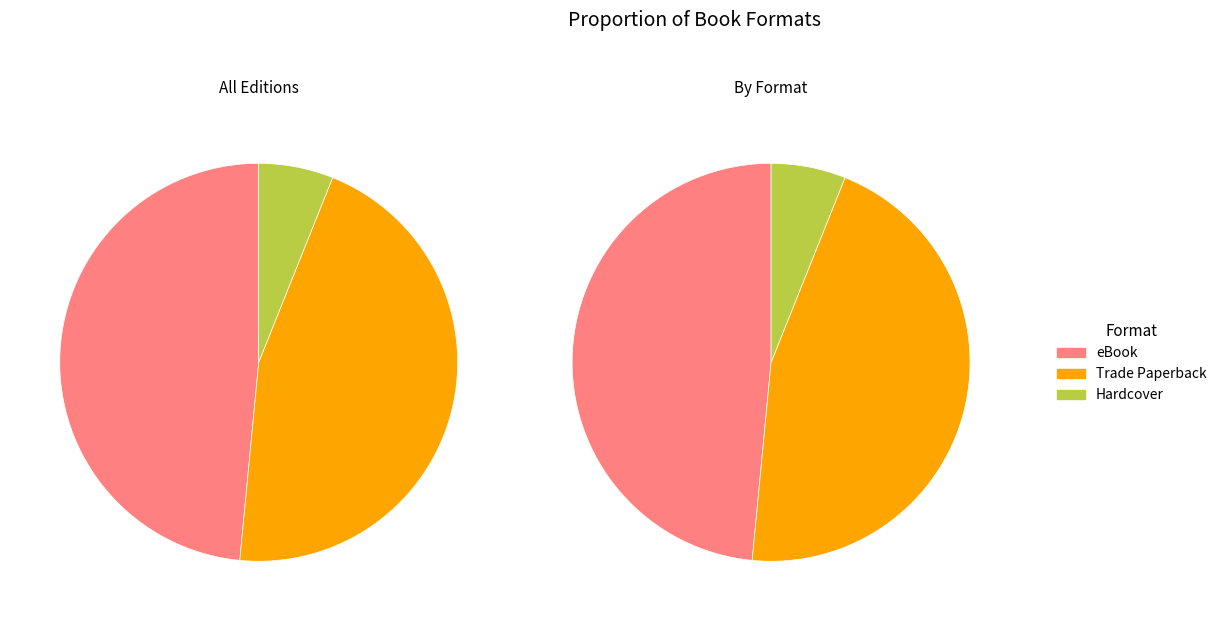

To the nearest percent, what percentage of the pie is Hardcover?

6%